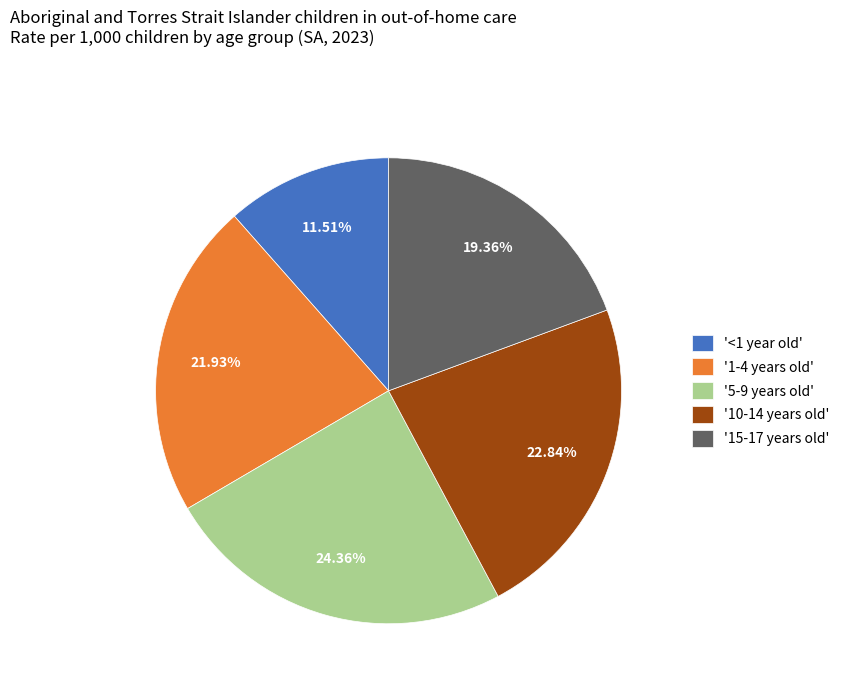

Which category has the biggest portion of the pie?

'5-9 years old'